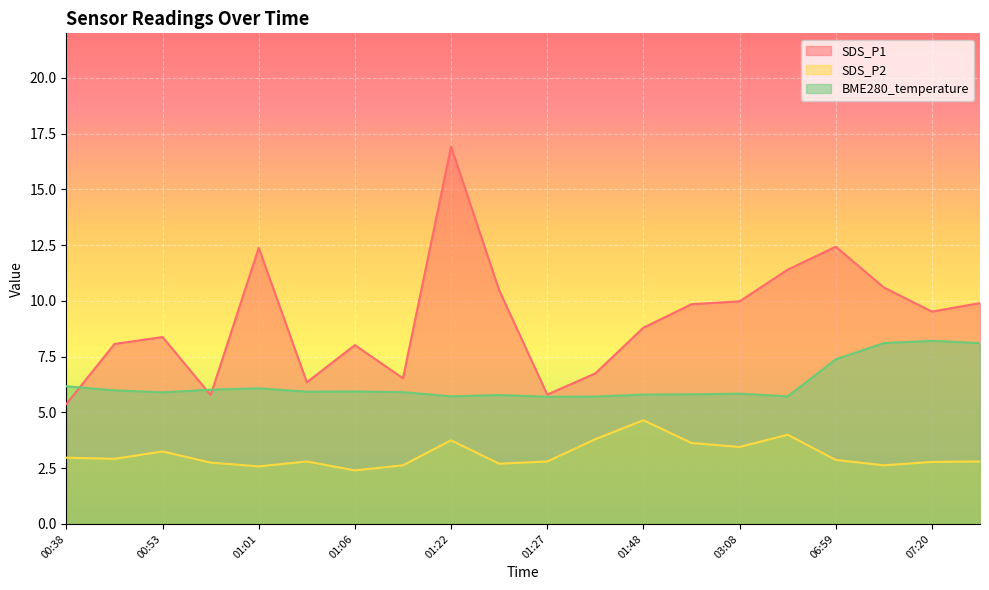

What is the minimum value shown in the chart?

2.4